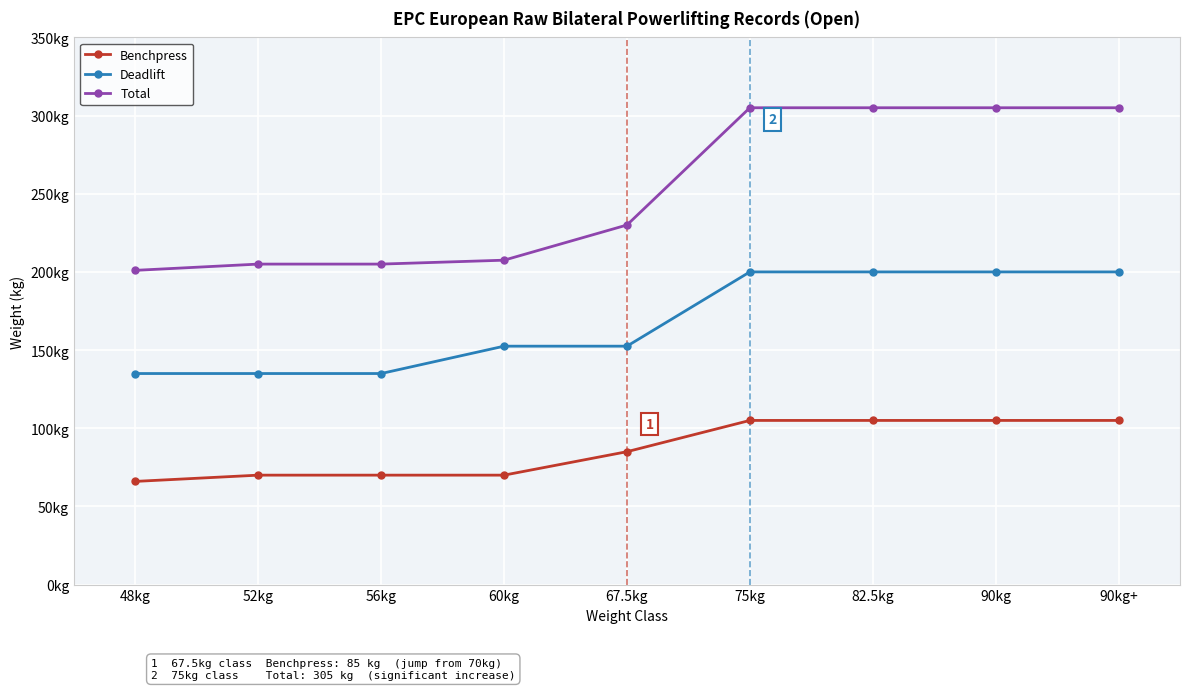

Is this an area chart (filled region under the line)?

No